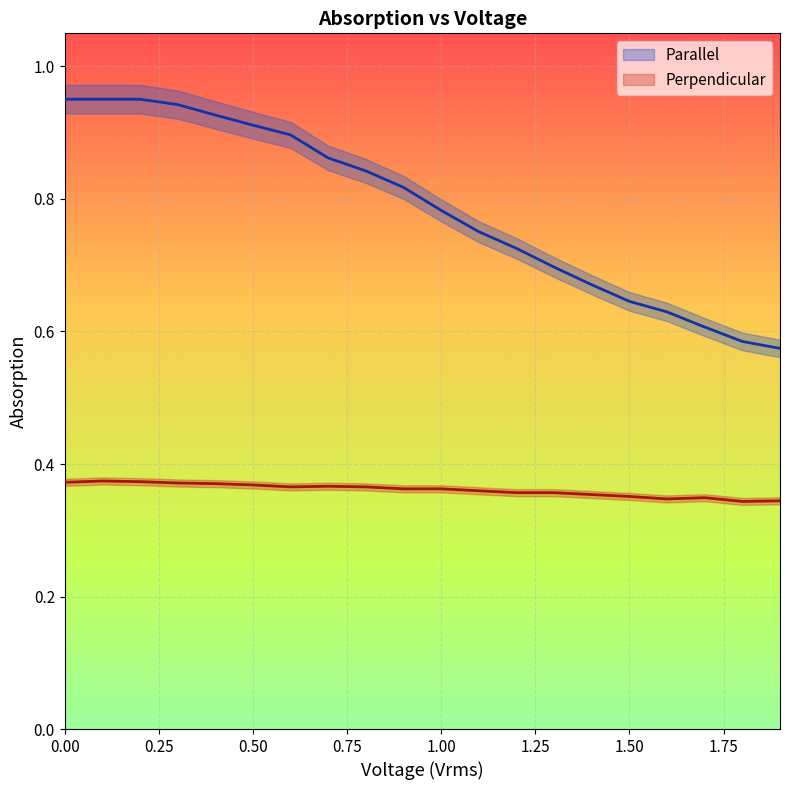

List the series in order of their overall mean, lowest first.

Perpendicular, Parallel